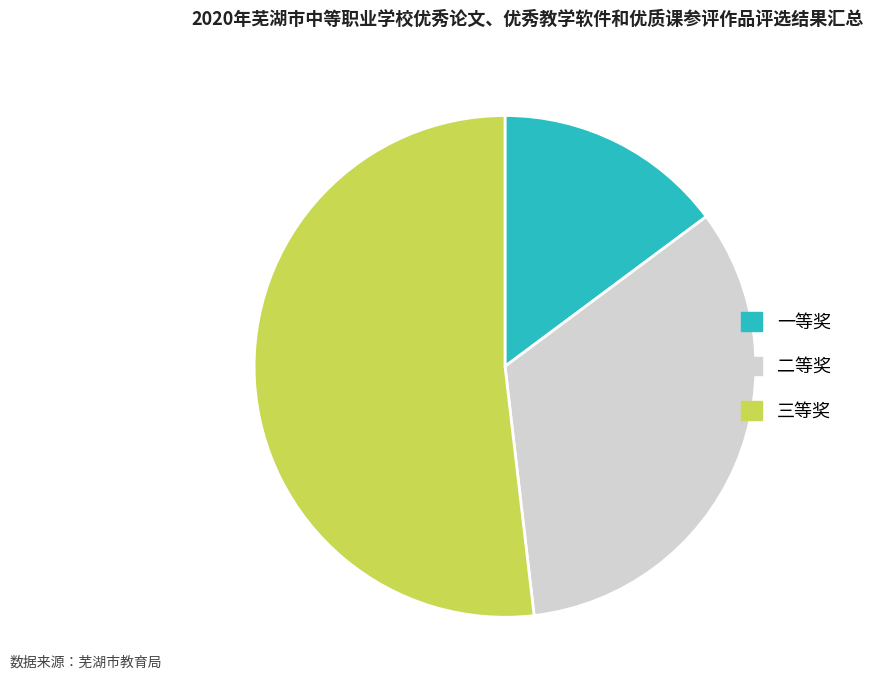

Which slice is the smallest?

一等奖